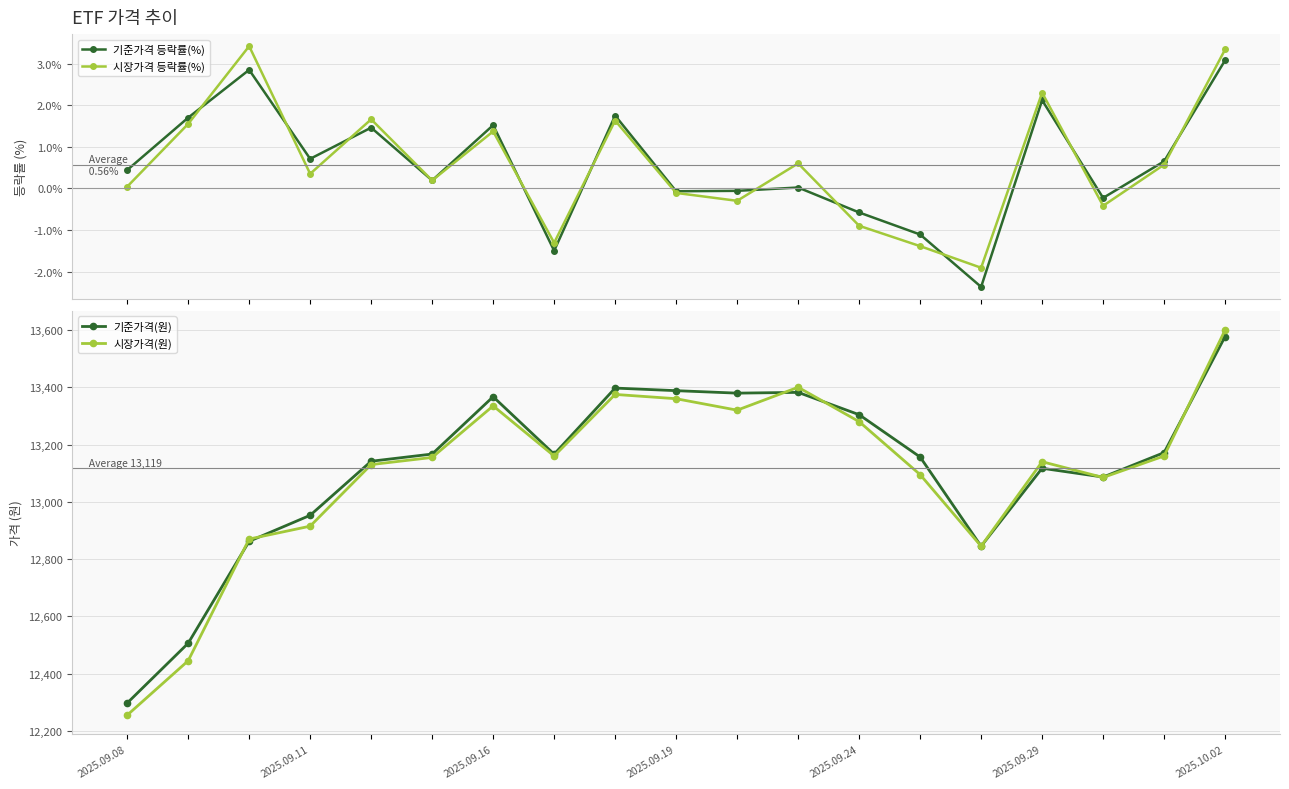

What position from the left is 14?

15